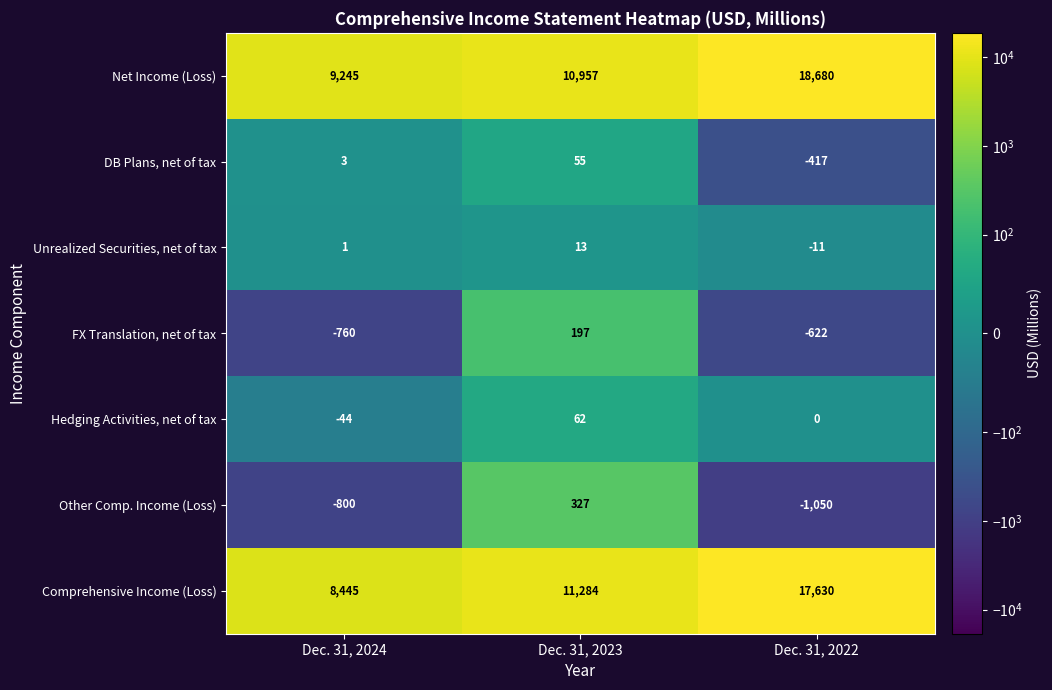

The Unrealized Securities, net of tax series shows -11 at Dec. 31, 2022. True or false?

True